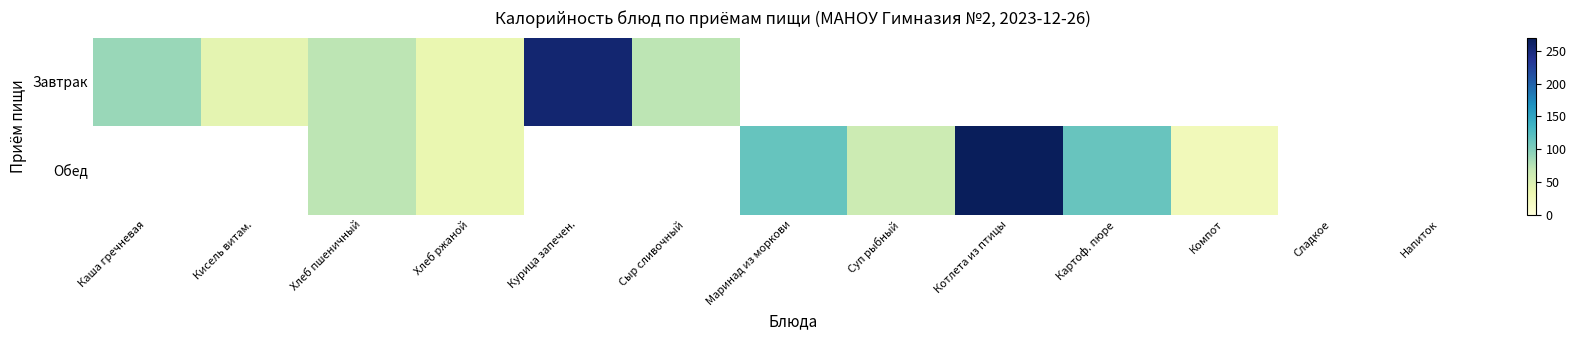

At how many categories does at least one series exceed 165?

2